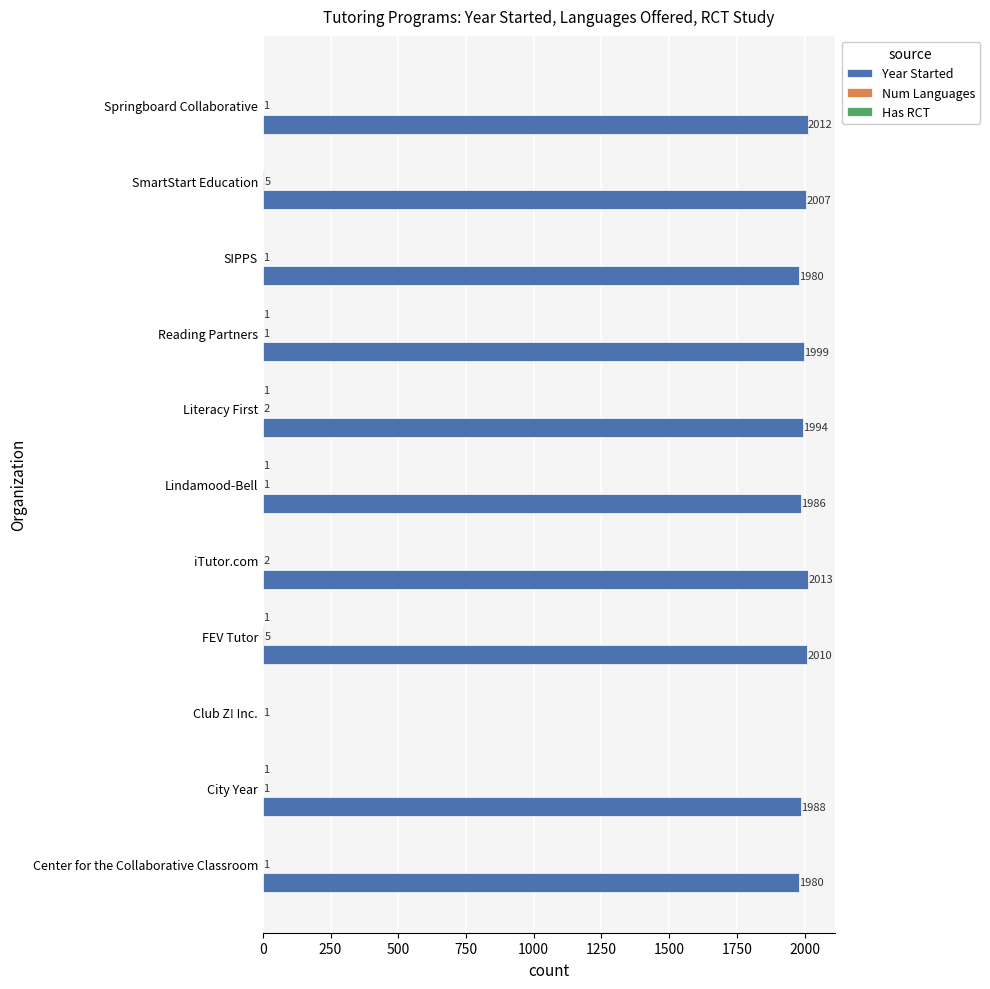

How many categories are shown in the chart?

11